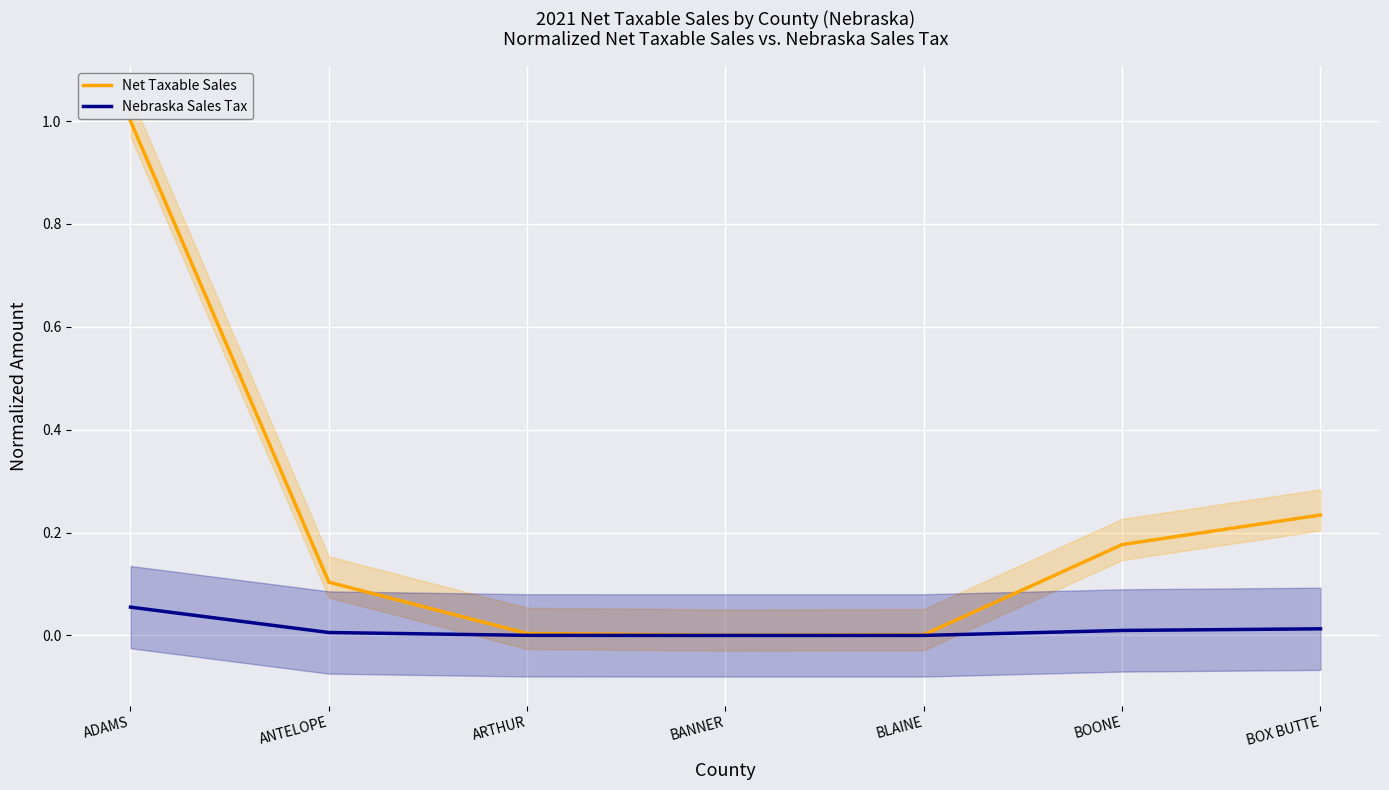

How many interior local valleys does the Nebraska Sales Tax series have?

1